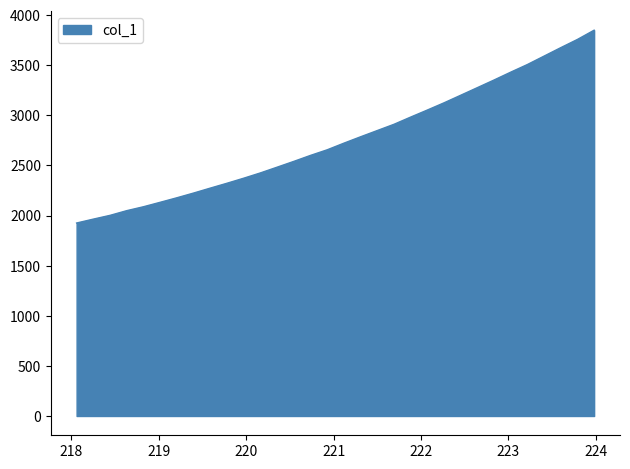

True or false: the data has more than 2 interior local peaks.

False